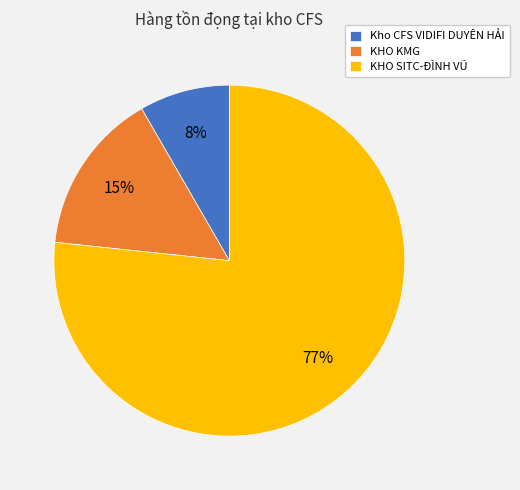

Is the sum of KHO KMG and Kho CFS VIDIFI DUYÊN HẢI greater than half?

No